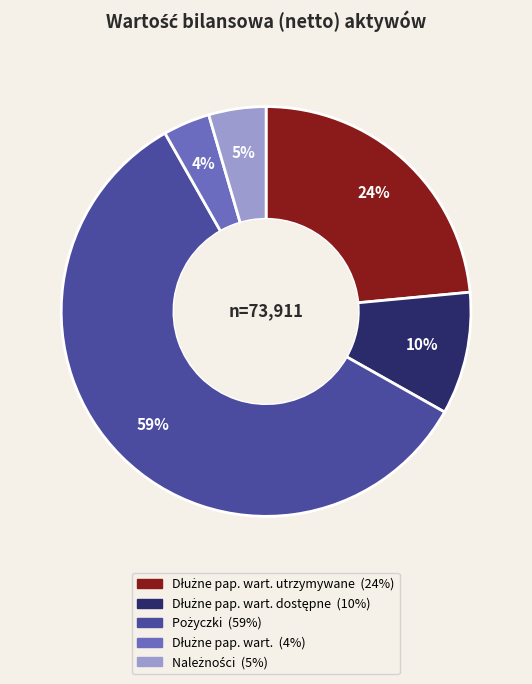

To the nearest percent, what is the average slice percentage?

20%